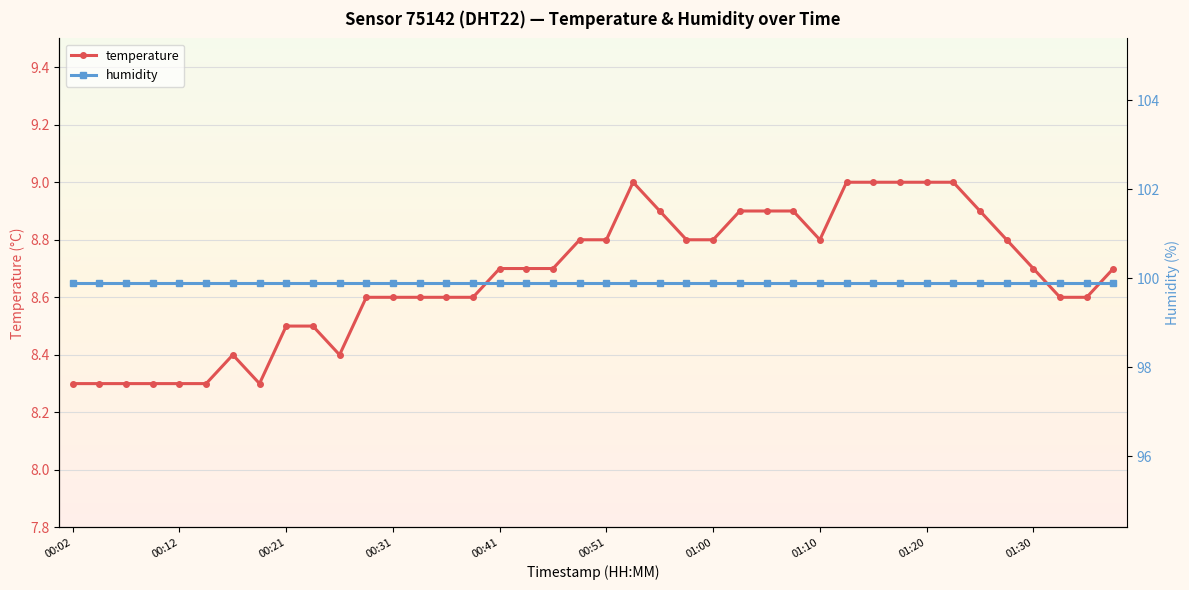

What are all the series names shown in the legend?

temperature, humidity